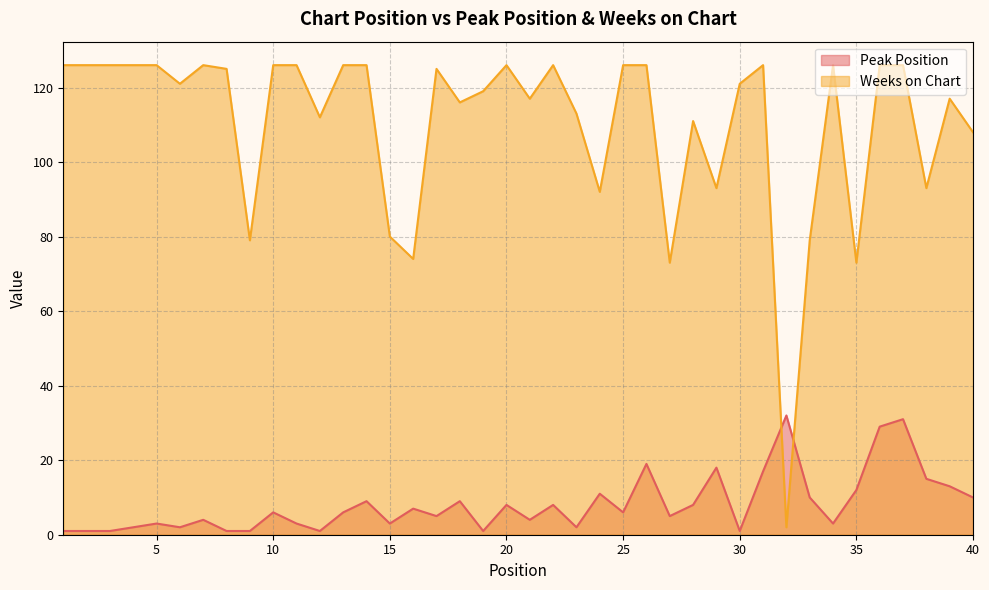

How many values in the Weeks on Chart series are below 125?

20